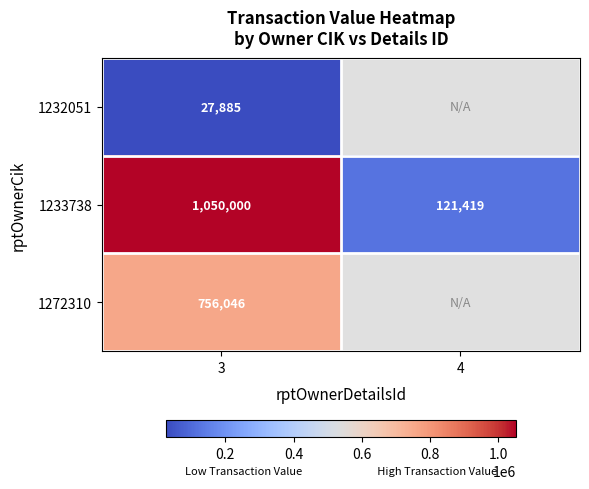

What is the total value across all series at 3?

1833931